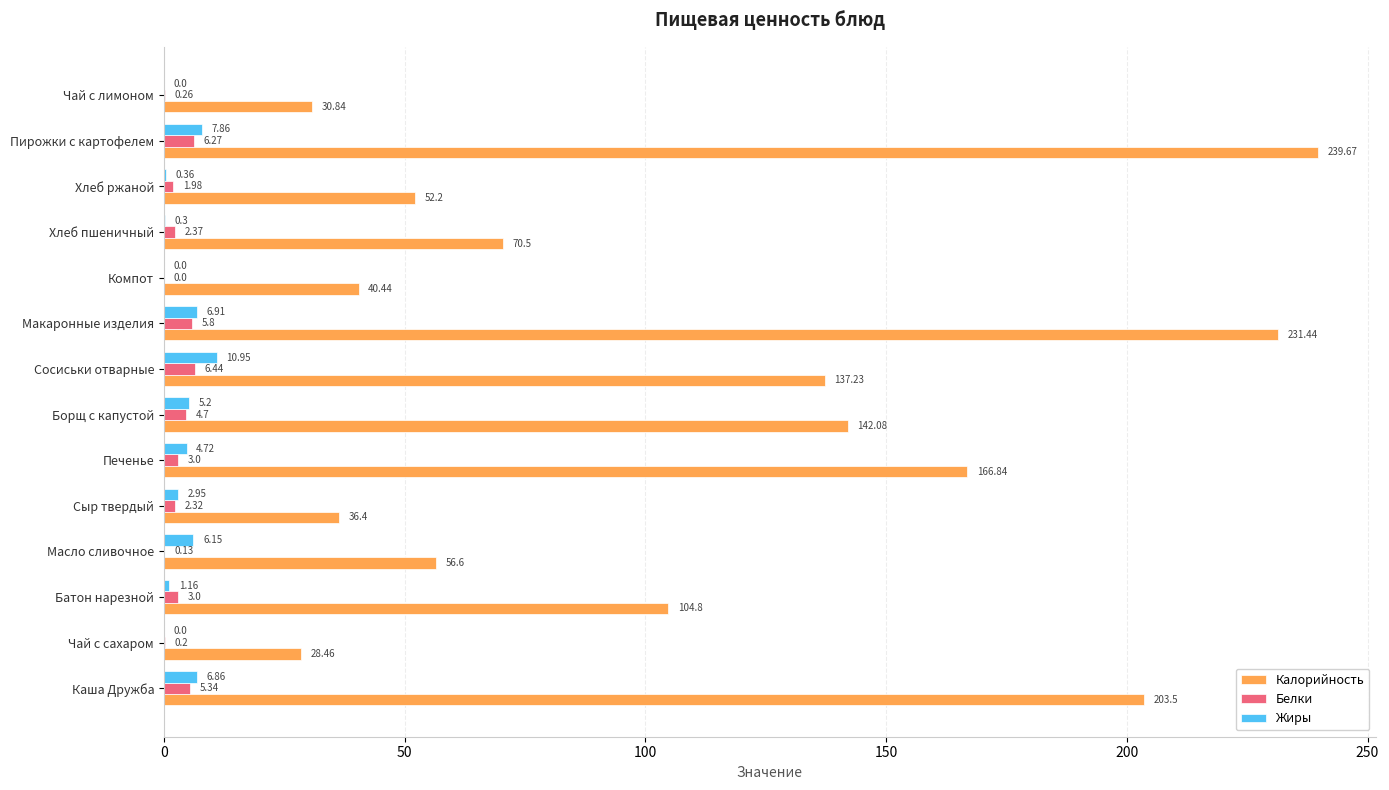

What is the total value across all series at Чай с лимоном?

31.1